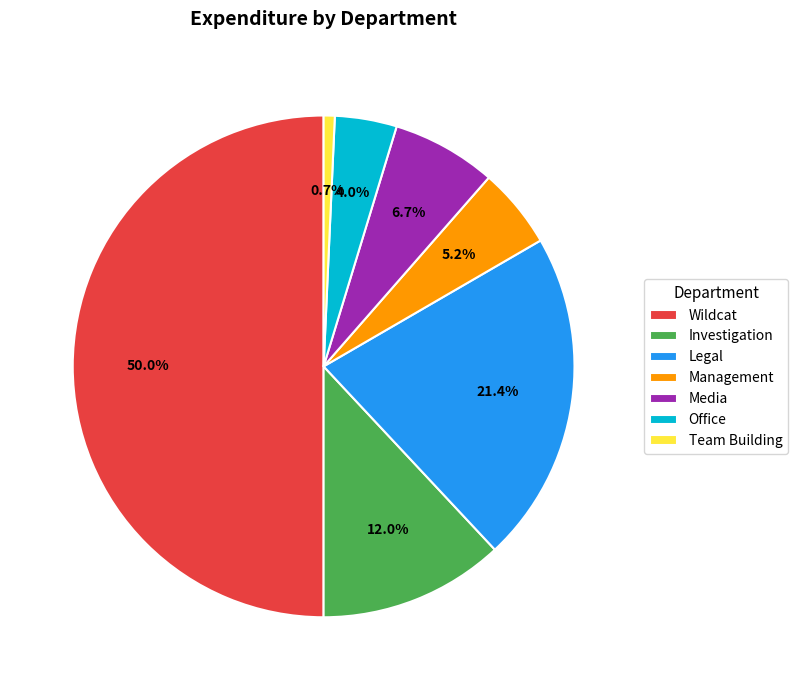

The Legal slice represents 33% of the pie. True or false?

False